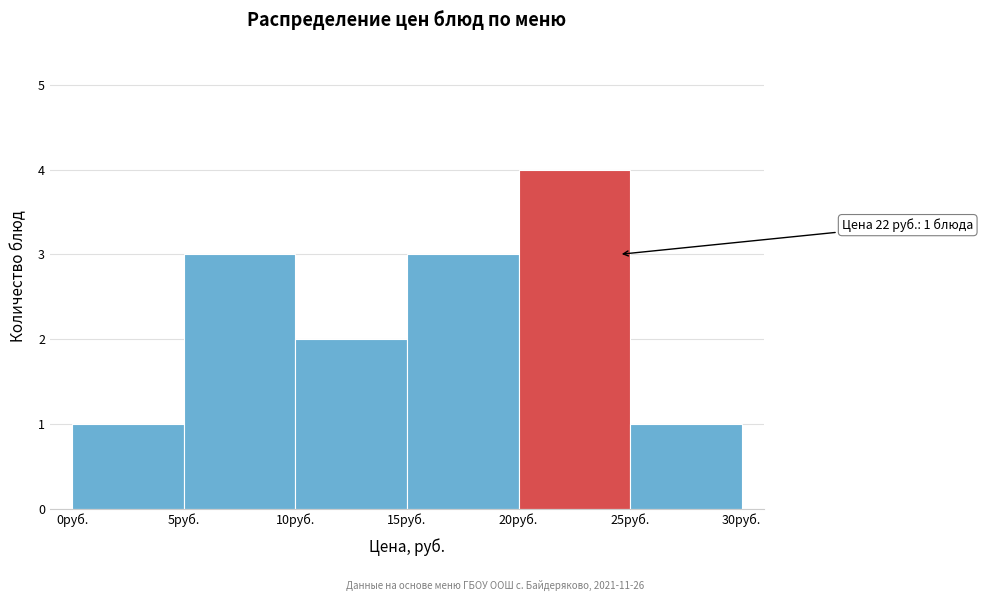

Over which range of the x-axis is the bar tallest?

20 to 25